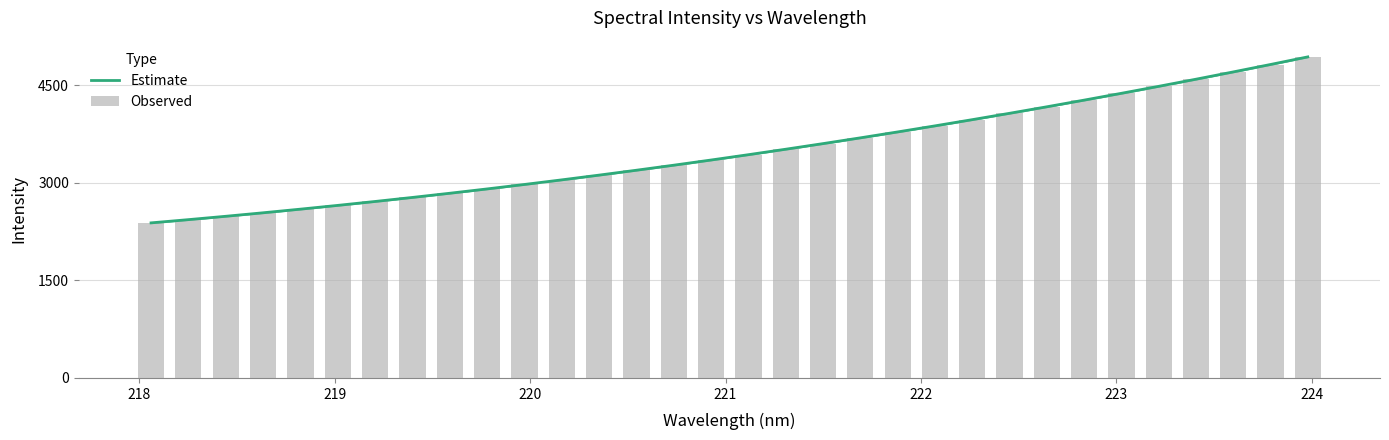

What is the spread (max minus min) of values at 219?

0.9